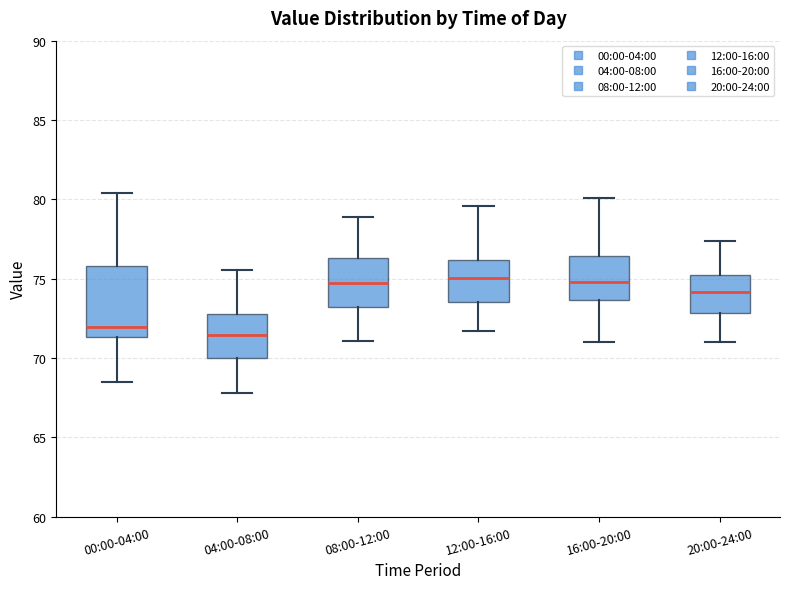

Reading left to right, transcribe this box plot: for each box, give where its median line is, the range the box spans, and where its two whiskers end, as read against the y-axis. The values are not printed on the chart, so give them approximately, as read against the axis.

00:00-04:00: median 72.0, box 71.5 to 76.0, whiskers 68.5 to 80.5
04:00-08:00: median 71.5, box 70.0 to 73.0, whiskers 68.0 to 75.5
08:00-12:00: median 75.0, box 73.5 to 76.5, whiskers 71.0 to 79.0
12:00-16:00: median 75.0, box 73.5 to 76.0, whiskers 71.5 to 79.5
16:00-20:00: median 75.0, box 73.5 to 76.5, whiskers 71.0 to 80.0
20:00-24:00: median 74.0, box 73.0 to 75.5, whiskers 71.0 to 77.5